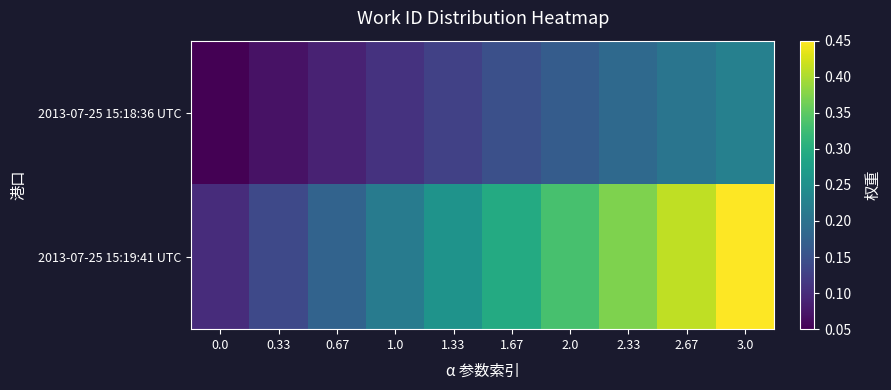

Reading left to right, list all the values displayed in this chart.

2013-07-25 15:18:36 UTC: 0.0=0.1	0.33=0.1	0.67=0.1	1.0=0.1	1.33=0.1	1.67=0.1	2.0=0.2	2.33=0.2	2.67=0.2	3.0=0.2
2013-07-25 15:19:41 UTC: 0.0=0.1	0.33=0.1	0.67=0.2	1.0=0.2	1.33=0.3	1.67=0.3	2.0=0.3	2.33=0.4	2.67=0.4	3.0=0.4